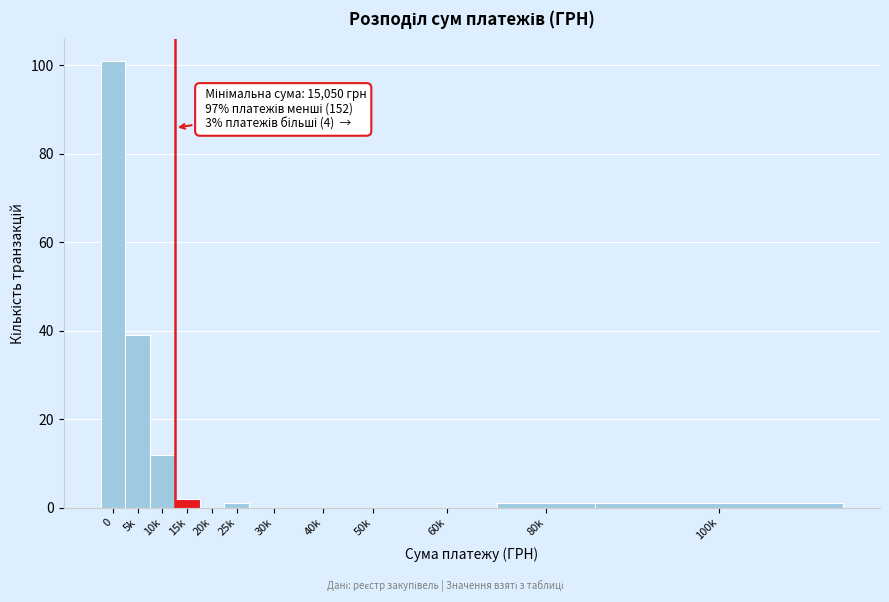

Reading left to right, what are all the values shown in this chart?

0=101	5k=39	10k=12	15k=2	20k=0	25k=1	30k=0	40k=0	50k=0	60k=0	80k=1	100k=1